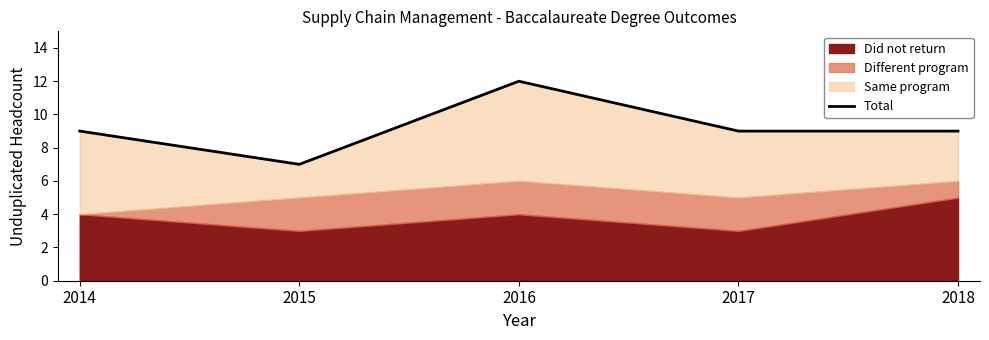

True or false: there are more than 1 points higher than both neighbors.

False